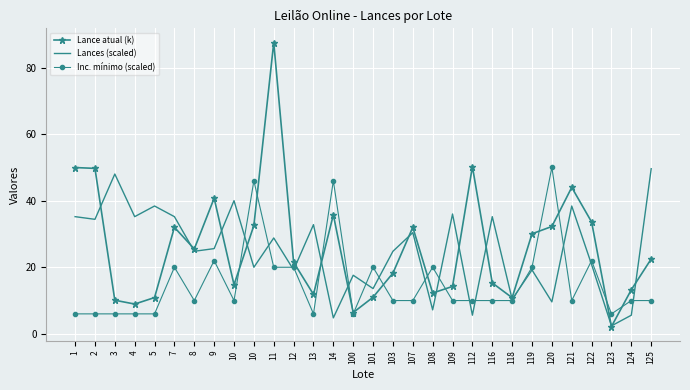

Which series changed the most between 7 and 107?

Inc. mínimo (scaled)